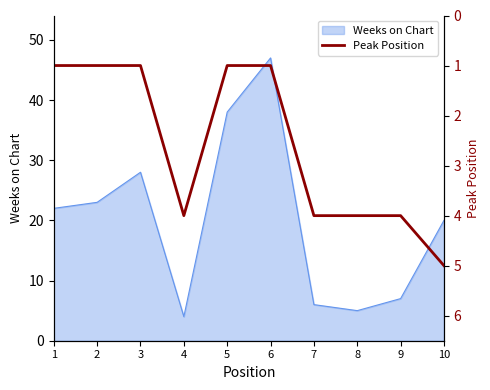

At which label is the value closest to 3?

4